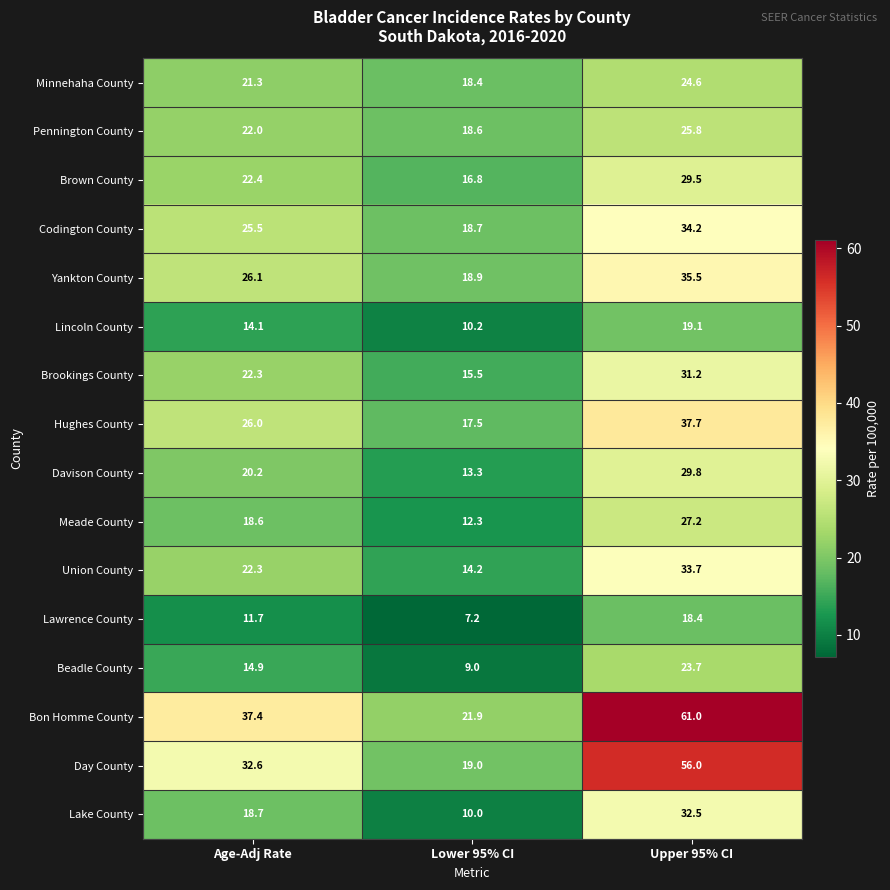

What is the average value of the Lincoln County series?

14.5